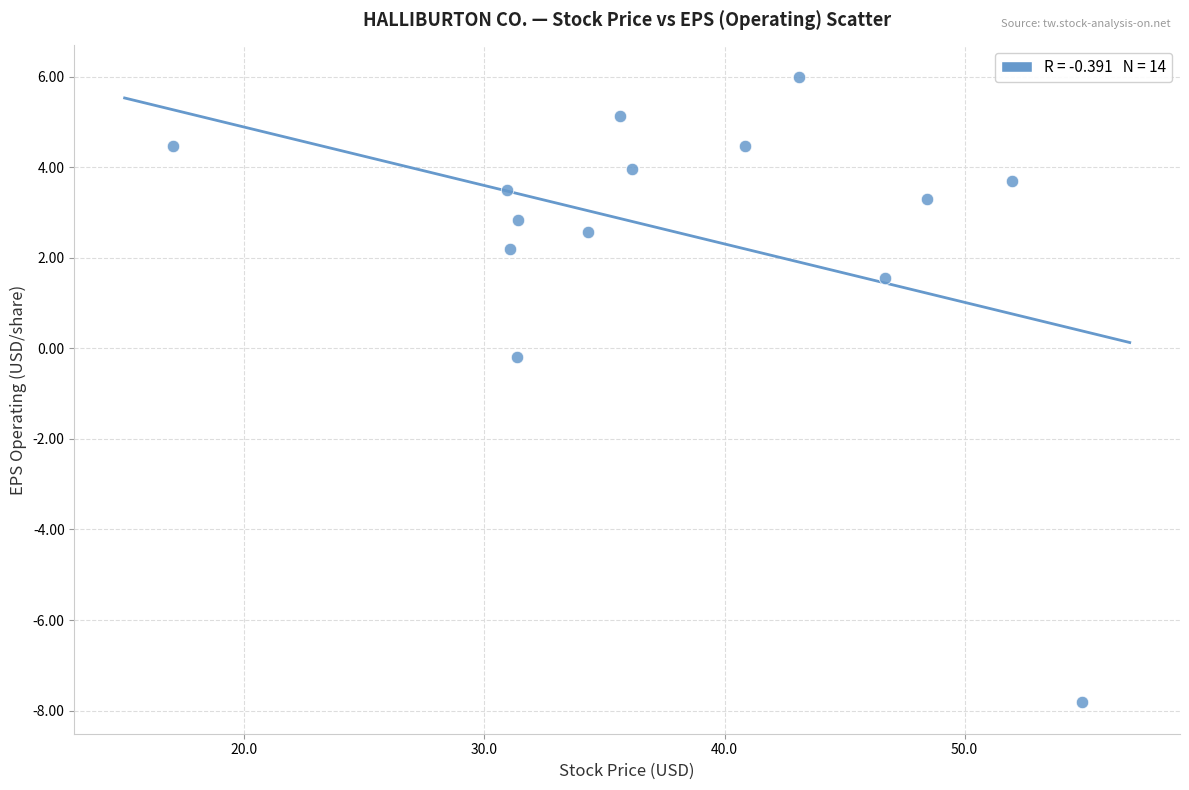

What is the range of Y values (max minus min)?

13.8